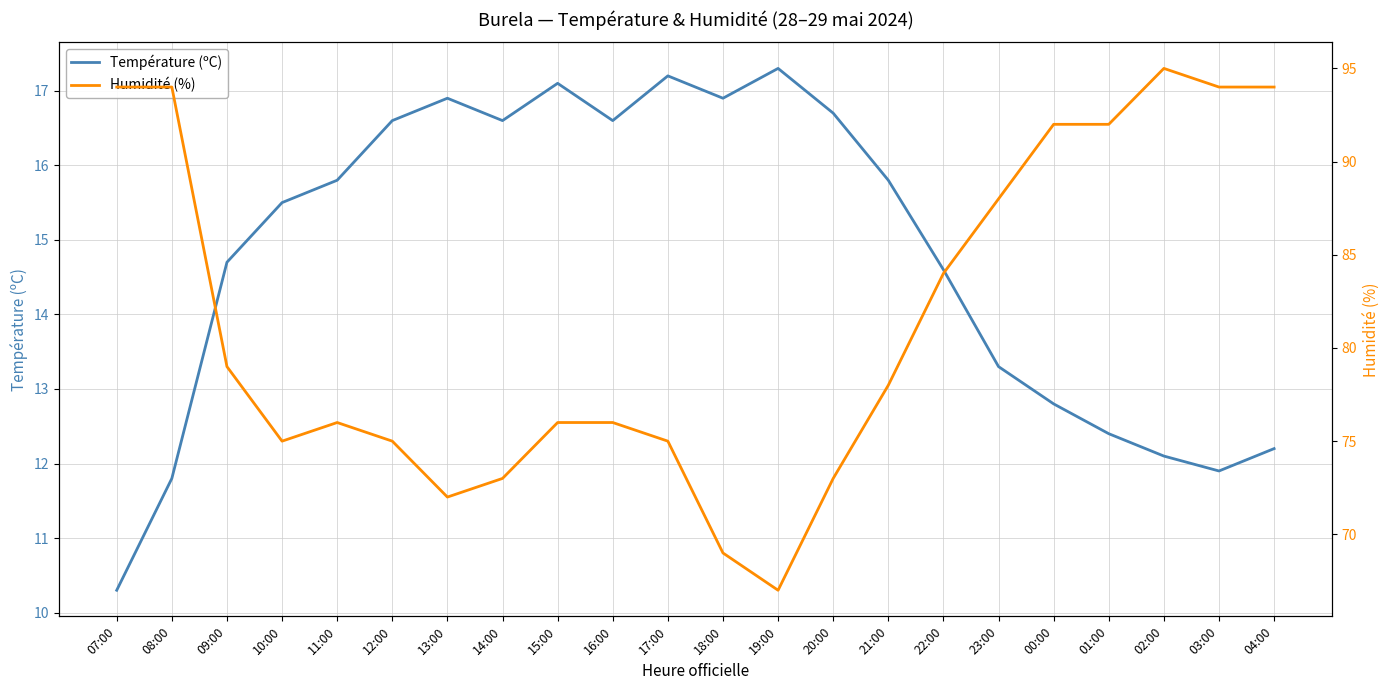

True or false: Température (ºC) and Humidité (%) cross at least once.

False